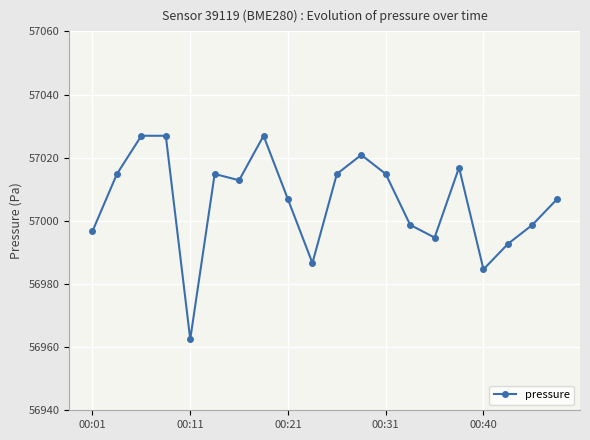

Reading left to right, what are all the values shown in this chart?

56996.7	57014.8	57026.9	57026.9	56962.5	57014.8	57012.8	57026.9	57006.8	56986.6	57014.8	57020.9	57014.8	56998.7	56994.7	57016.9	56984.6	56992.7	56998.7	57006.8